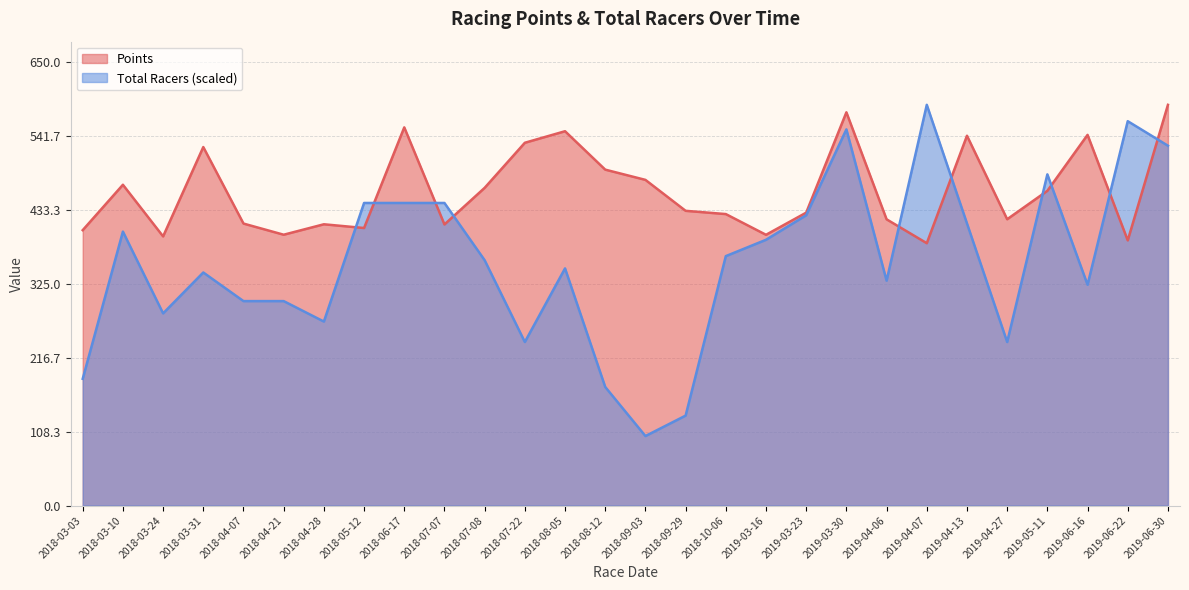

Reading left to right, extract all data points from this chart.

Points: 2018-03-03=403.7	2018-03-10=470.3	2018-03-24=394.6	2018-03-31=525.5	2018-04-07=413.4	2018-04-21=397.0	2018-04-28=412.3	2018-05-12=406.8	2018-06-17=554.4	2018-07-07=412.1	2018-07-08=465.7	2018-07-22=531.8	2018-08-05=548.7	2018-08-12=492.4	2018-09-03=477.4	2018-09-29=432.0	2018-10-06=427.3	2019-03-16=396.9	2019-03-23=429.4	2019-03-30=576.5	2019-04-06=419.6	2019-04-07=384.6	2019-04-13=542.1	2019-04-27=419.7	2019-05-11=461.4	2019-06-16=543.4	2019-06-22=388.7	2019-06-30=587.4
Total Racers: 2018-03-03=185.8	2018-03-10=401.6	2018-03-24=281.7	2018-03-31=341.7	2018-04-07=299.7	2018-04-21=299.7	2018-04-28=269.7	2018-05-12=443.6	2018-06-17=443.6	2018-07-07=443.6	2018-07-08=359.6	2018-07-22=239.8	2018-08-05=347.6	2018-08-12=173.8	2018-09-03=101.9	2018-09-29=131.9	2018-10-06=365.6	2019-03-16=389.6	2019-03-23=425.6	2019-03-30=551.4	2019-04-06=329.7	2019-04-07=587.4	2019-04-13=413.6	2019-04-27=239.8	2019-05-11=485.5	2019-06-16=323.7	2019-06-22=563.4	2019-06-30=527.5